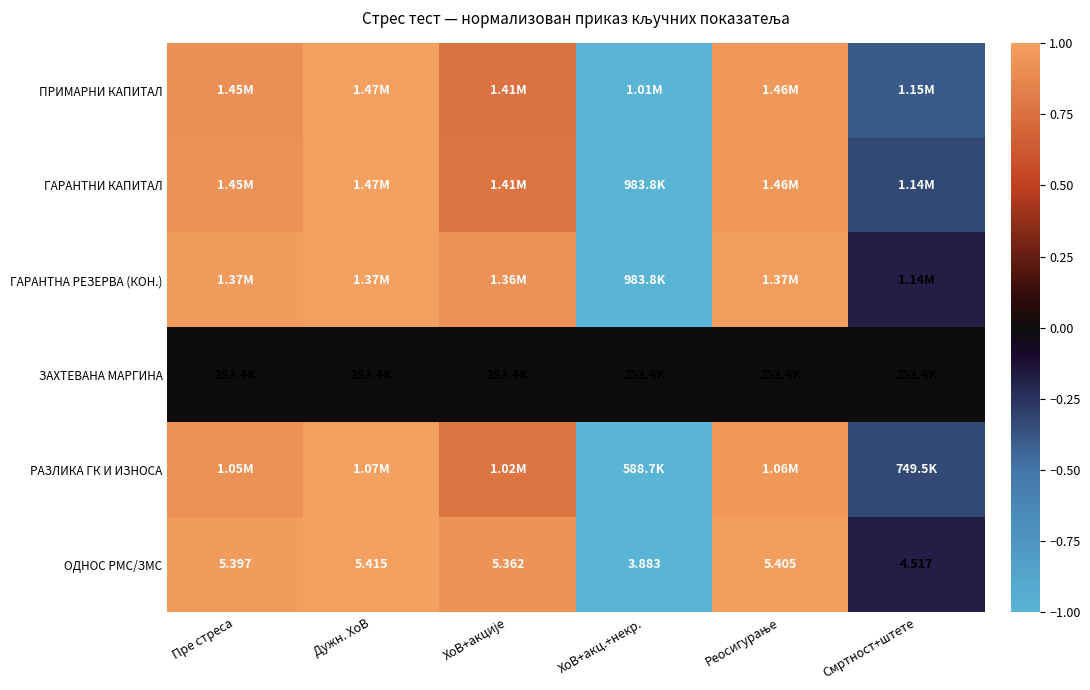

At which label does ОДНОС РМС/ЗМС first exceed 5?

Пре стреса